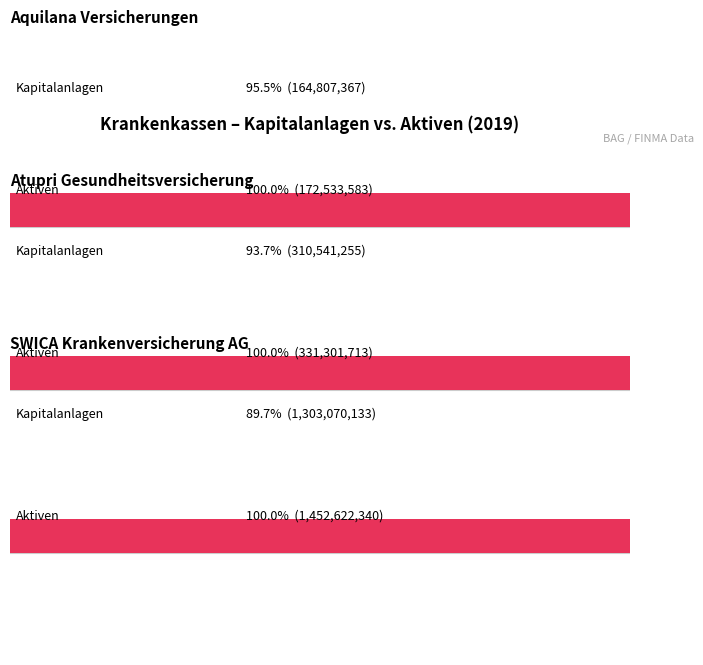

The value of Atupri Gesundheitsversicherung at Kapitalanlagen is 310541255. True or false?

True